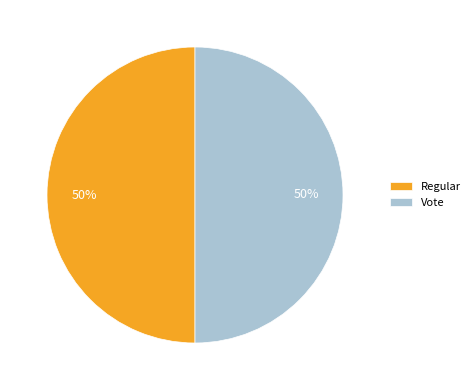

How many slices are in this pie chart?

2